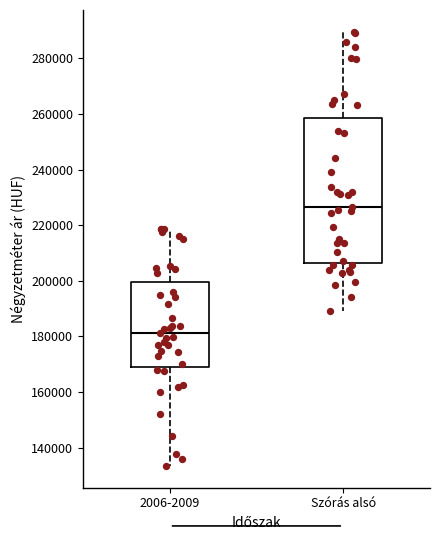

Where does the lower whisker of the box for 2006-2009 end on the y-axis? The values are not printed on the chart, so give them approximately, as read against the axis.

134000